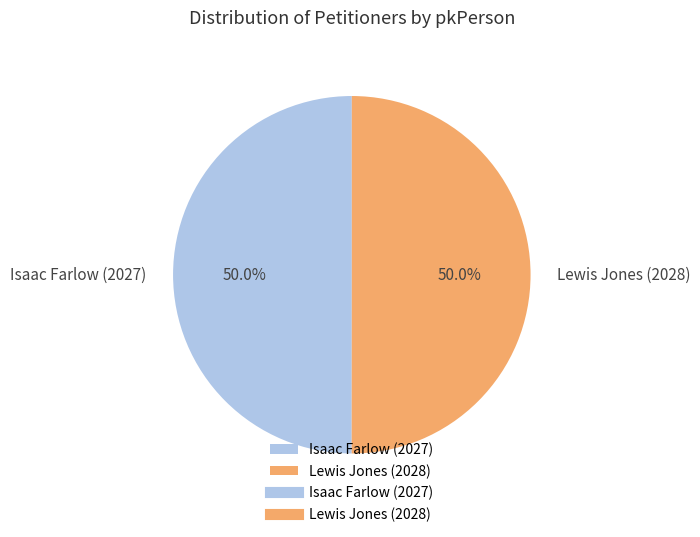

Do Isaac Farlow (2027) and Lewis Jones (2028) together represent more than half of the pie?

Yes